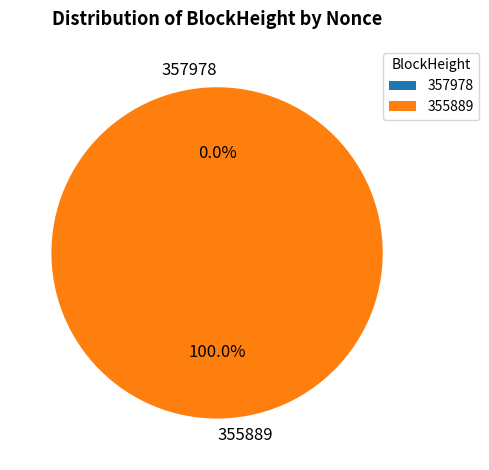

Is the sum of 355889 and 357978 greater than half?

Yes